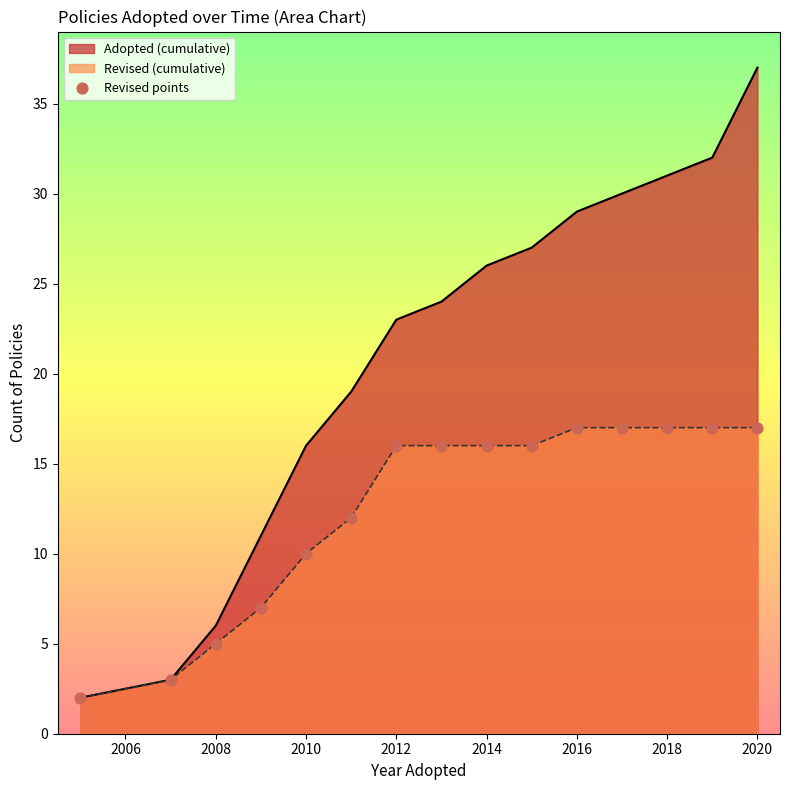

Which series has the widest spread of values?

Adopted (cumulative)